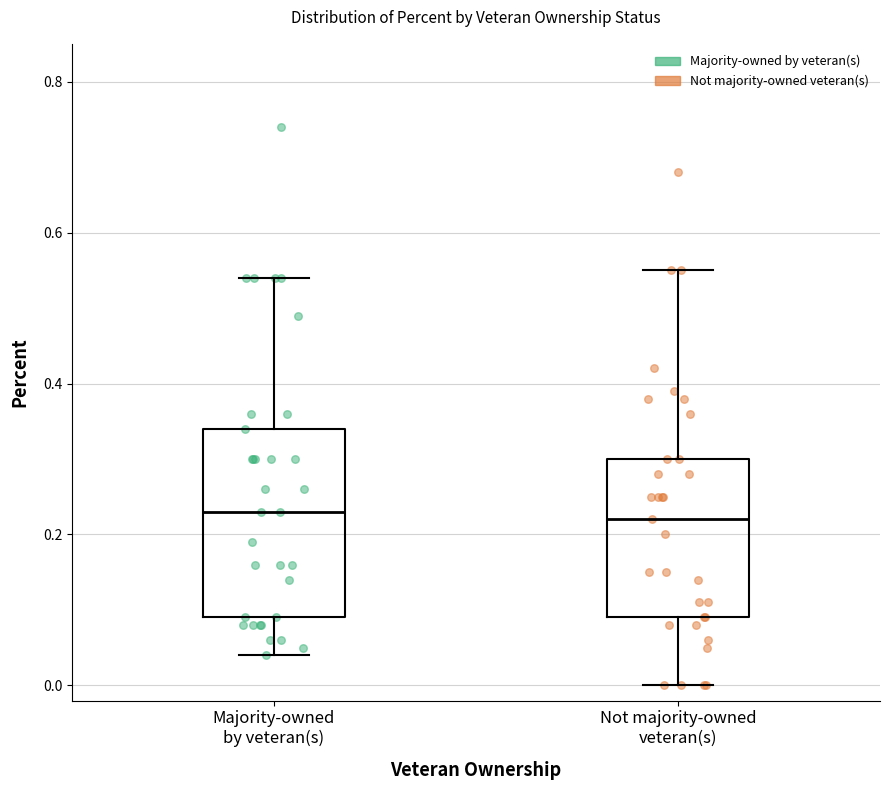

Reading left to right, read every box against the y-axis: the position of its median line, the range the box covers, and the ends of its whiskers. The values are not printed on the chart, so give them approximately, as read against the axis.

Majority-owned by veteran(s): median 0.24, box 0.10 to 0.34, whiskers 0.04 to 0.54
Not majority-owned veteran(s): median 0.22, box 0.10 to 0.30, whiskers 0.00 to 0.56